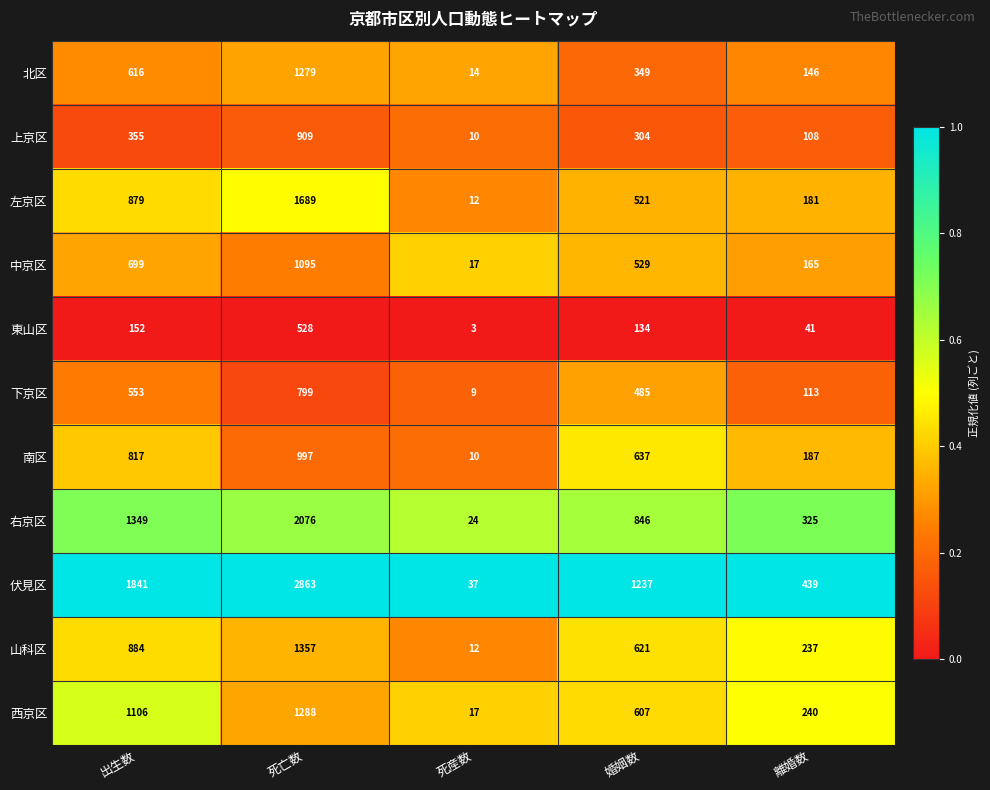

Is it true that 左京区 equals 12 at 死産数?

True